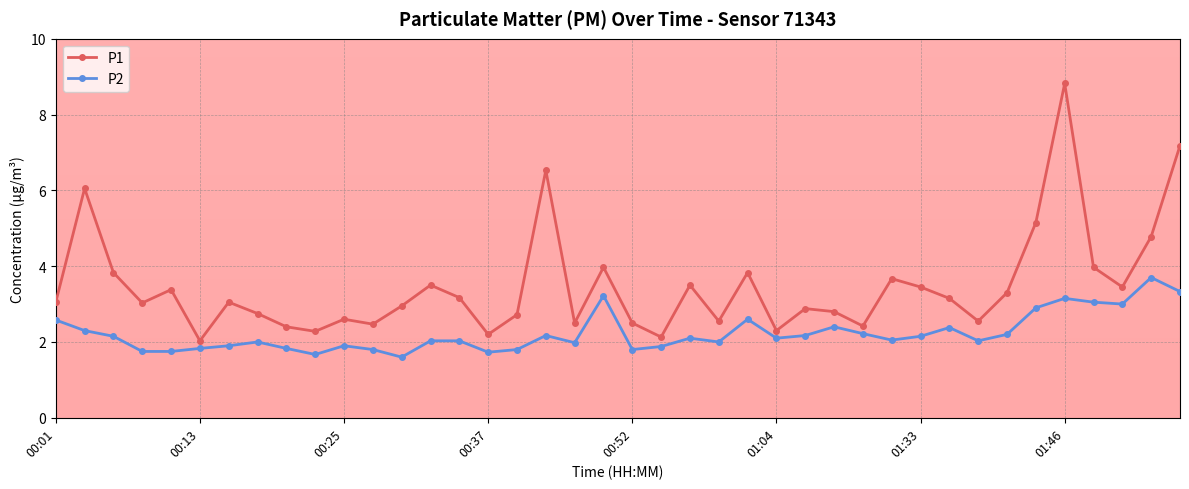

What is the sum of all P2 values?

89.2